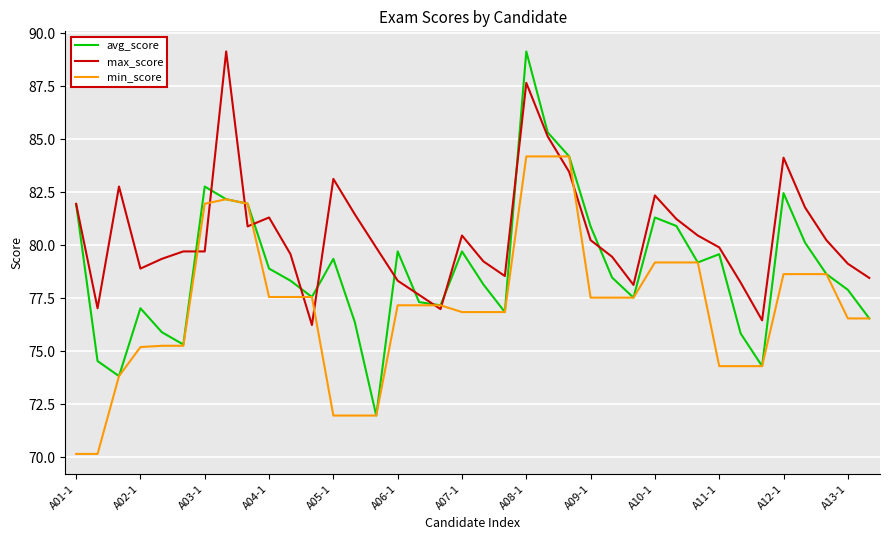

Count the number of categories in the chart.

38